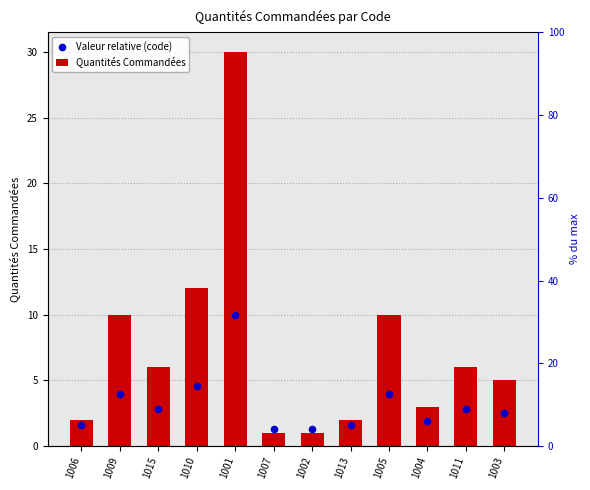

At how many categories does at least one series exceed 20?

1